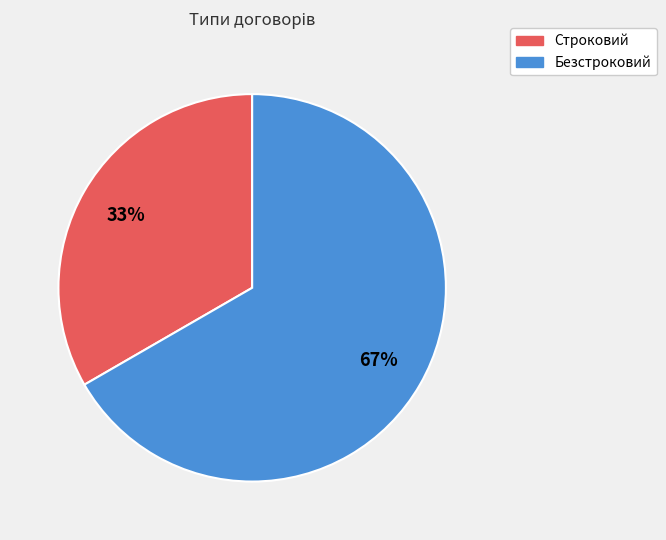

How many slices are in this pie chart?

2